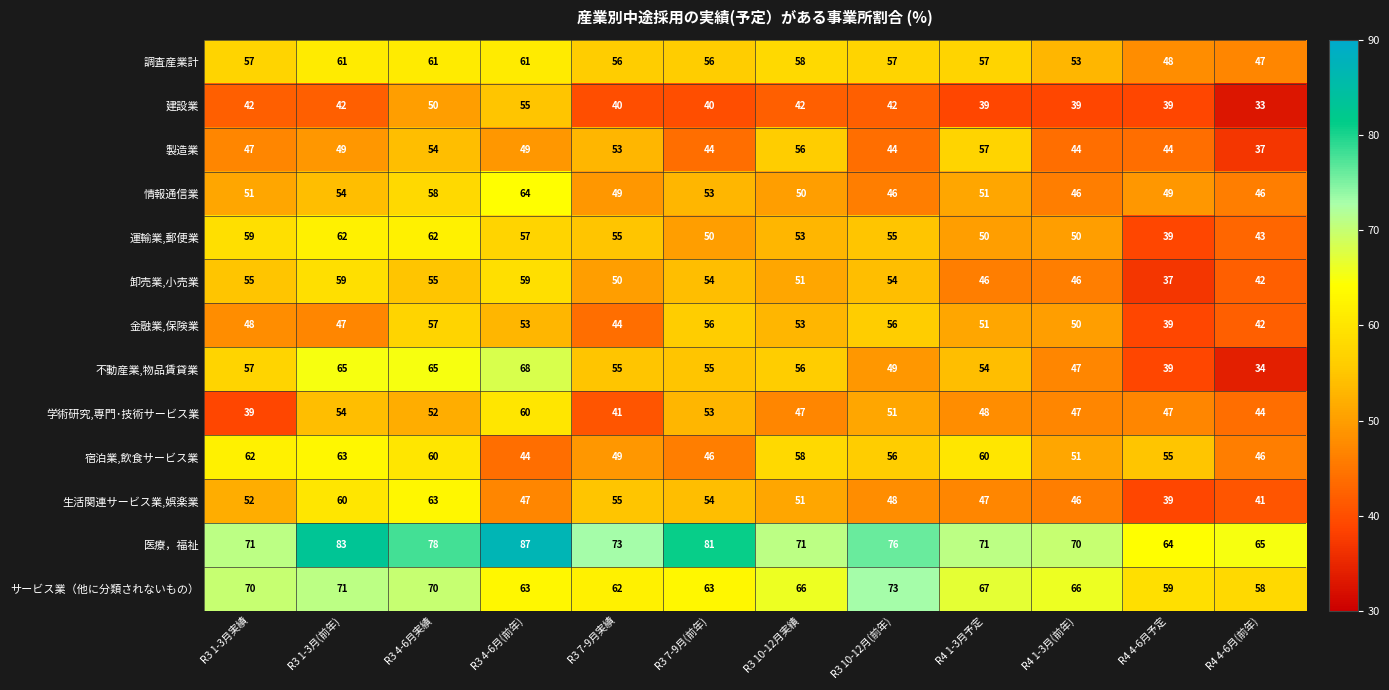

What is the difference between the second highest and second lowest values in the 調査産業計 series?

13